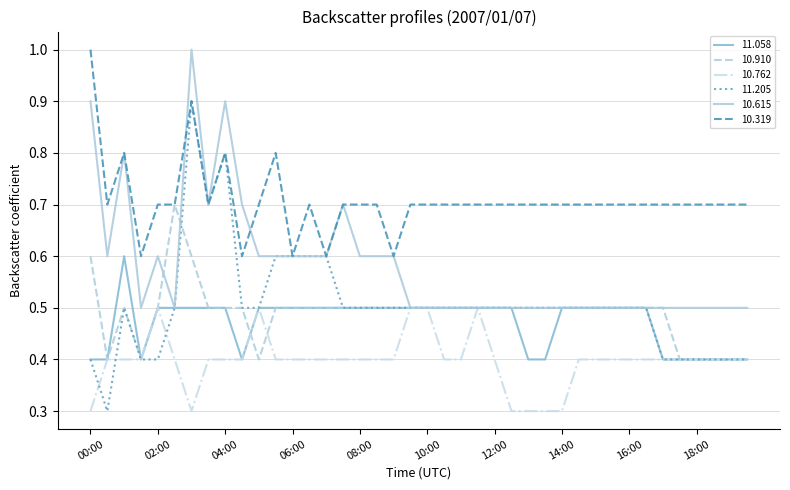

True or false: 10.319 and 10.762 cross at least once.

False